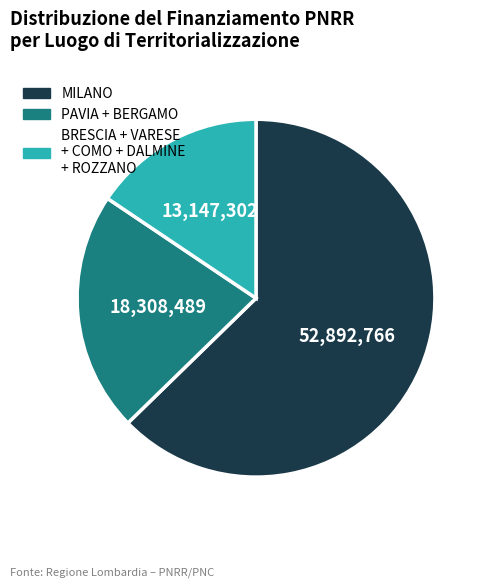

Rank the categories by value from highest to lowest.

MILANO, PAVIA + BERGAMO, BRESCIA + VARESE + COMO + DALMINE + ROZZANO